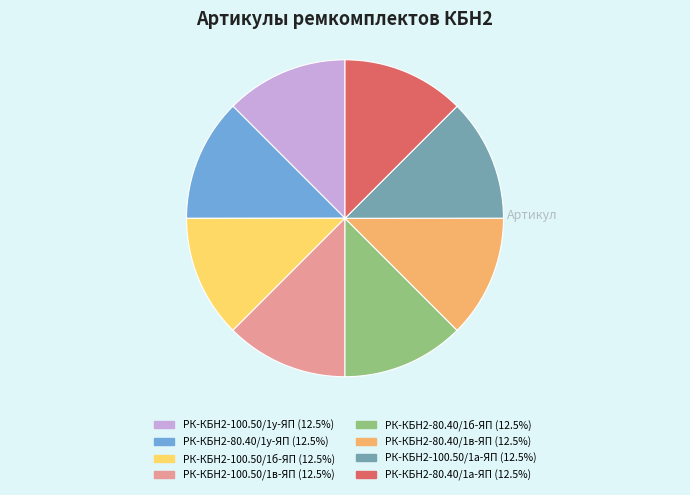

Approximately how many times larger is the value at РК-КБН2-80.40/1у-ЯП compared to РК-КБН2-100.50/1в-ЯП?

1.0